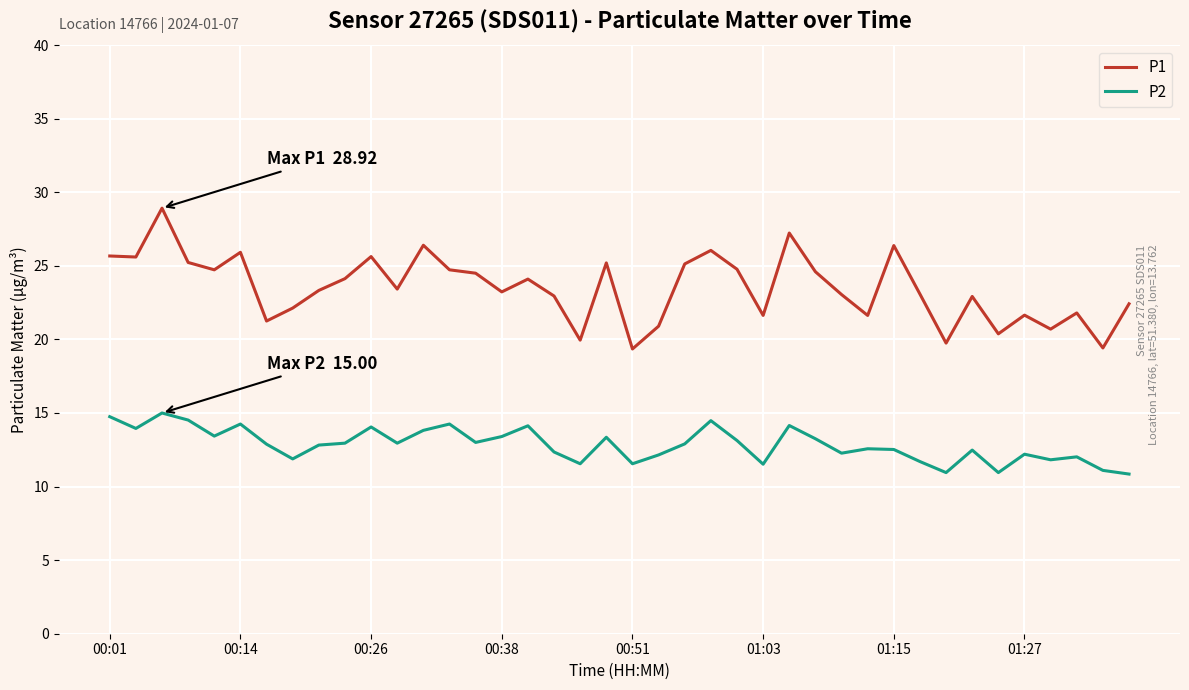

What is the greatest value displayed?

28.9